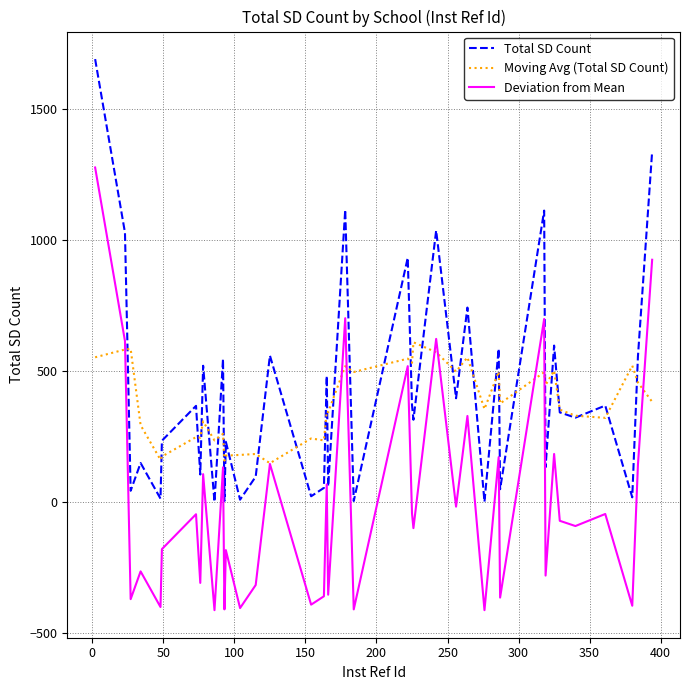

In Moving Avg (Total SD Count), how many points are lower than both neighbors (excluding endpoints)?

14